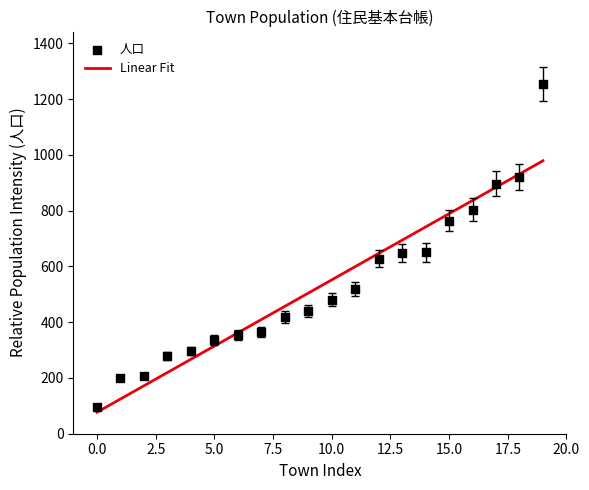

What is the highest value of the Linear Fit series?

978.8